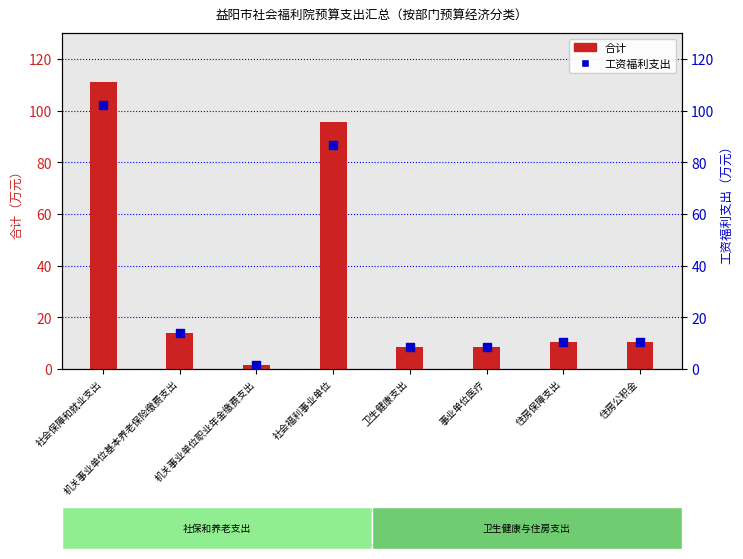

At which category is the sum across all series the highest?

社会保障和就业支出